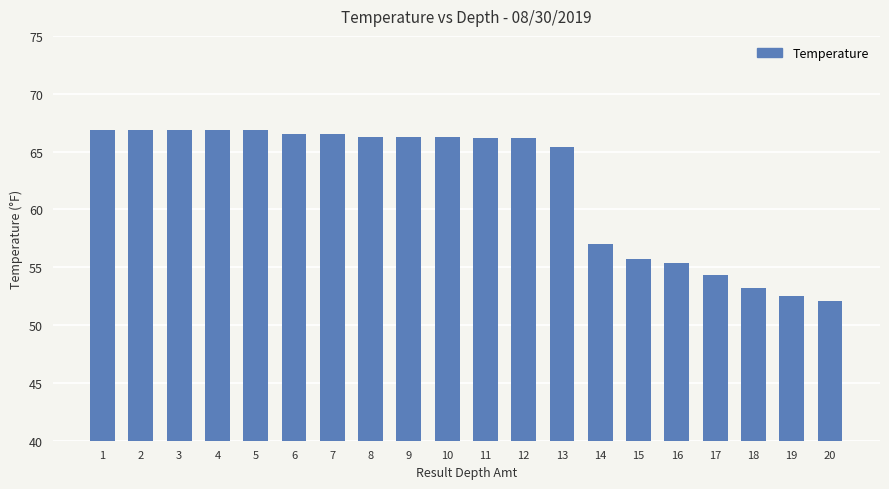

Does the chart contain any negative values?

No